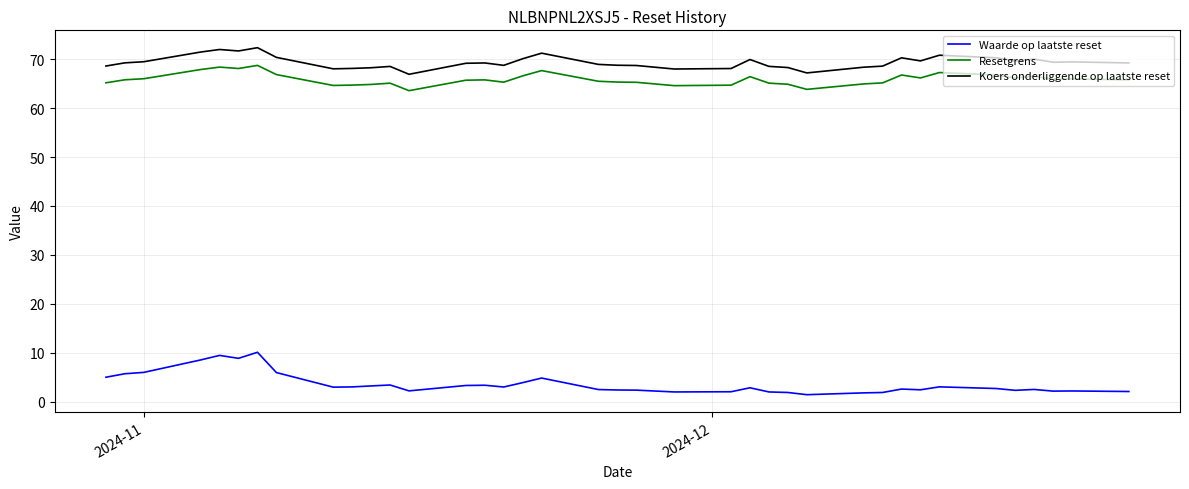

What is the difference between the maximum and minimum values in the Waarde op laatste reset series?

8.7